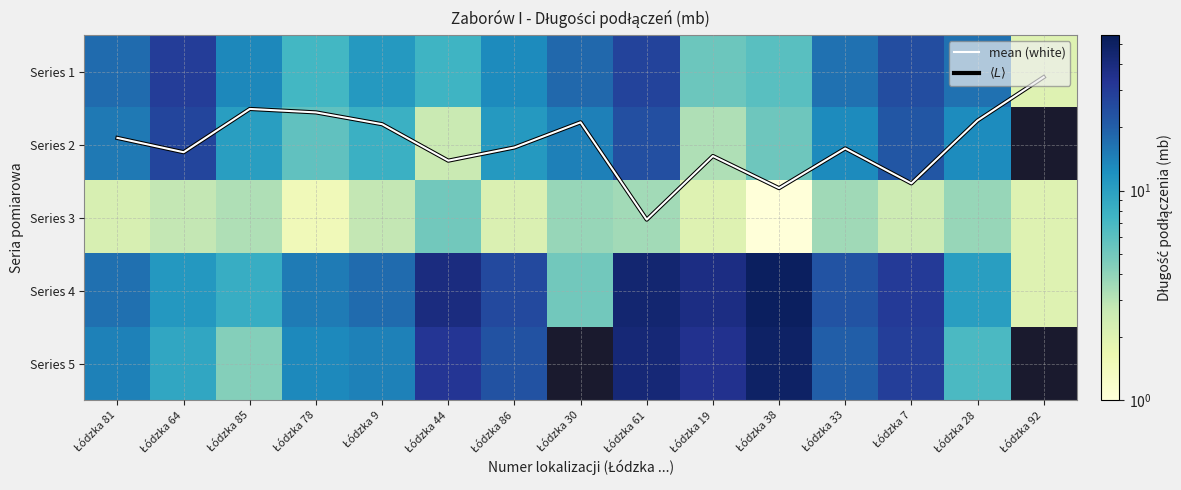

The value of Series 4 at Łódzka 33 is 14.1. True or false?

False